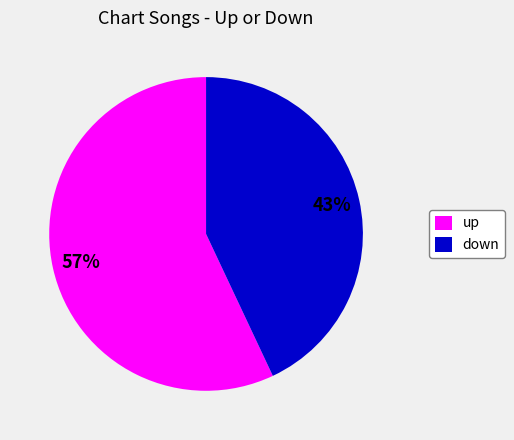

How many segments does this pie chart have?

2